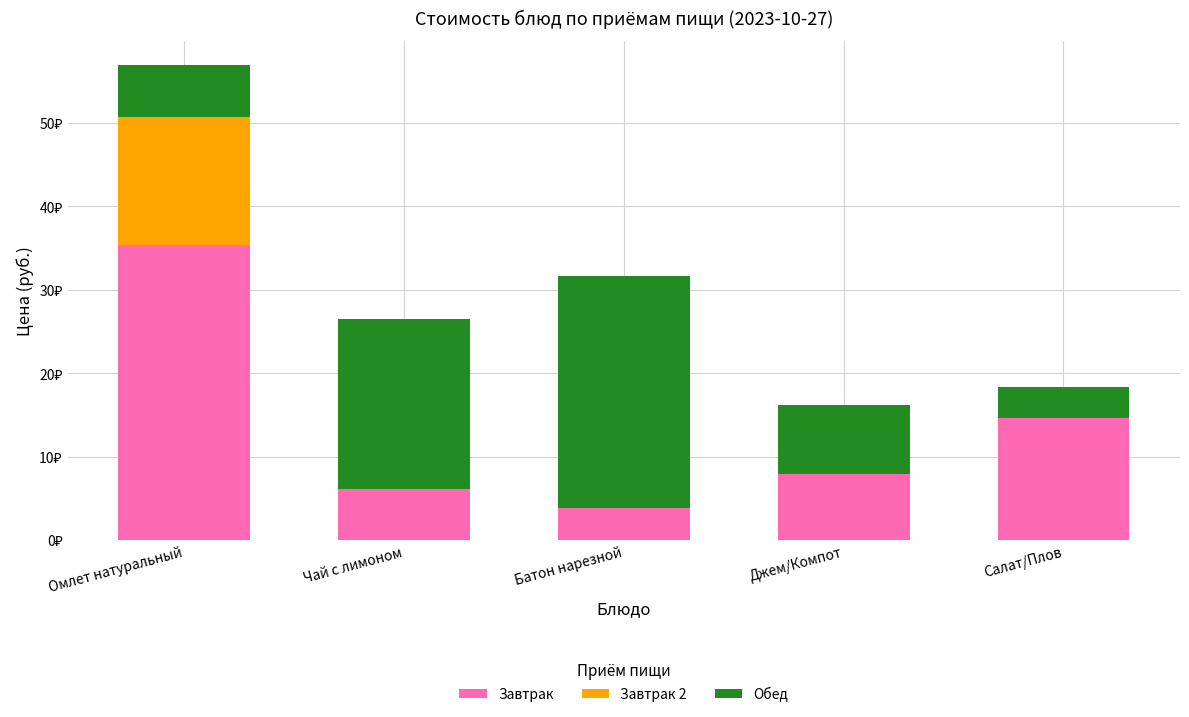

What are all the series names shown in the legend?

Завтрак, Завтрак 2, Обед